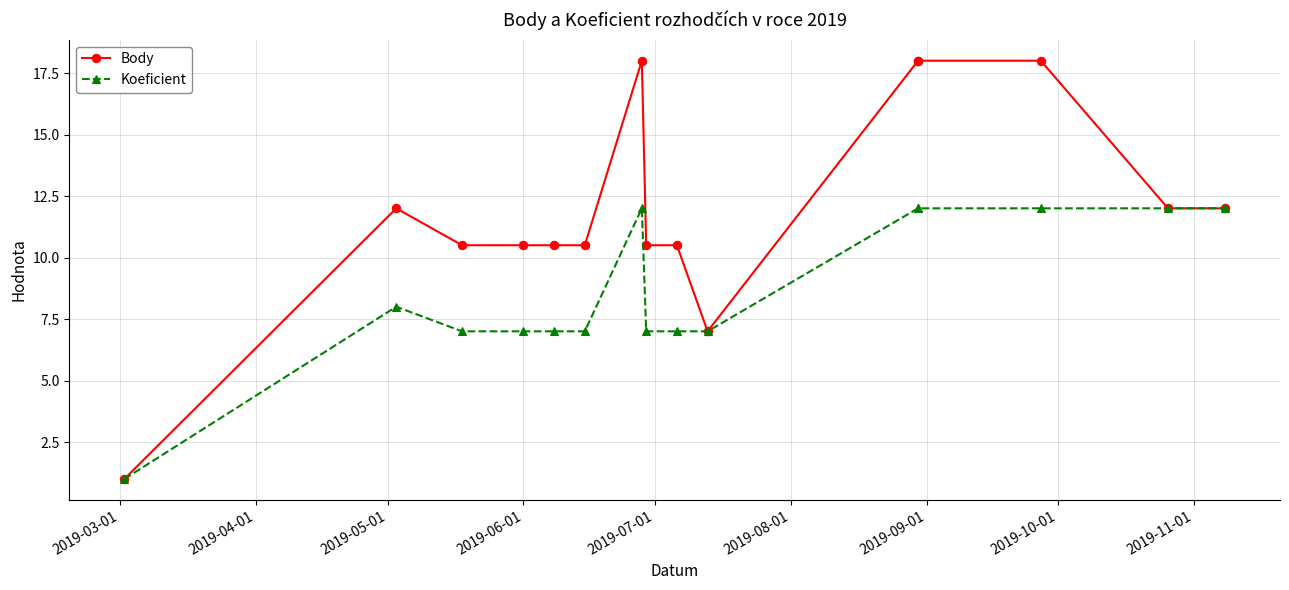

What are all the series names shown in the legend?

Body, Koeficient